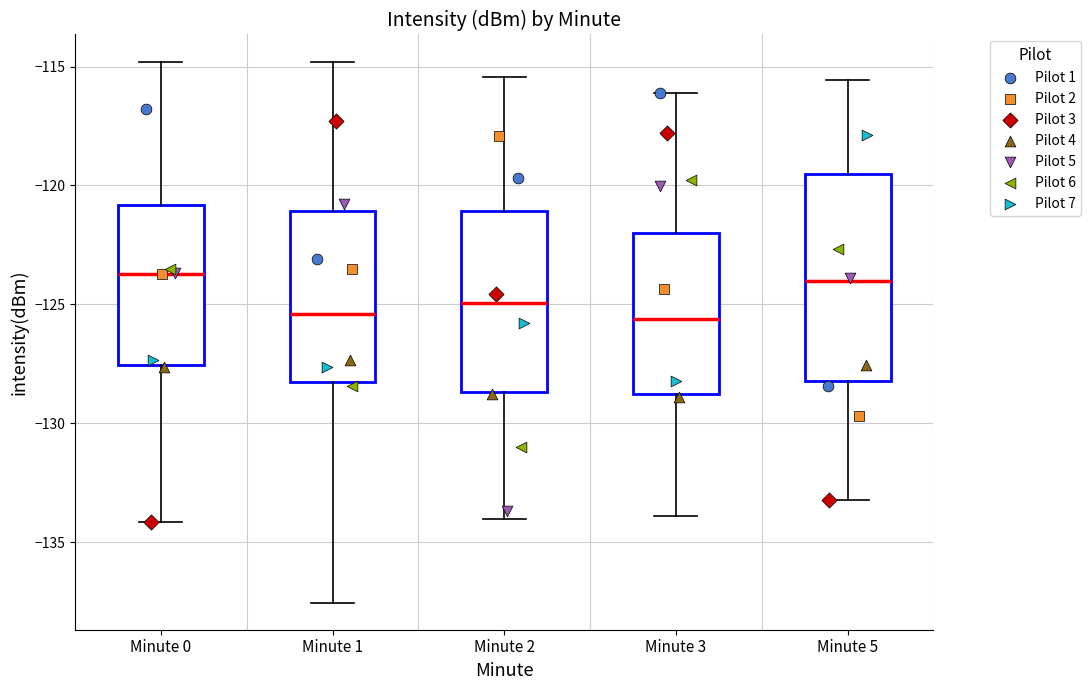

Where is the upper edge of the box for Minute 0 on the y-axis? The values are not printed on the chart, so give them approximately, as read against the axis.

-121.0